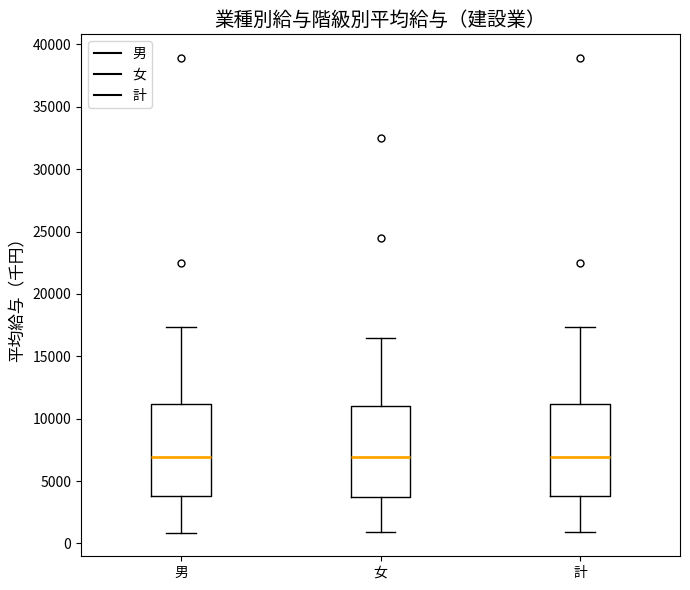

Reading left to right, read every box against the y-axis: the position of its median line, the range the box covers, and the ends of its whiskers. The values are not printed on the chart, so give them approximately, as read against the axis.

男: median 7000, box 4000 to 11000, whiskers 1000 to 17500
女: median 7000, box 3500 to 11000, whiskers 1000 to 16500
計: median 7000, box 4000 to 11000, whiskers 1000 to 17500